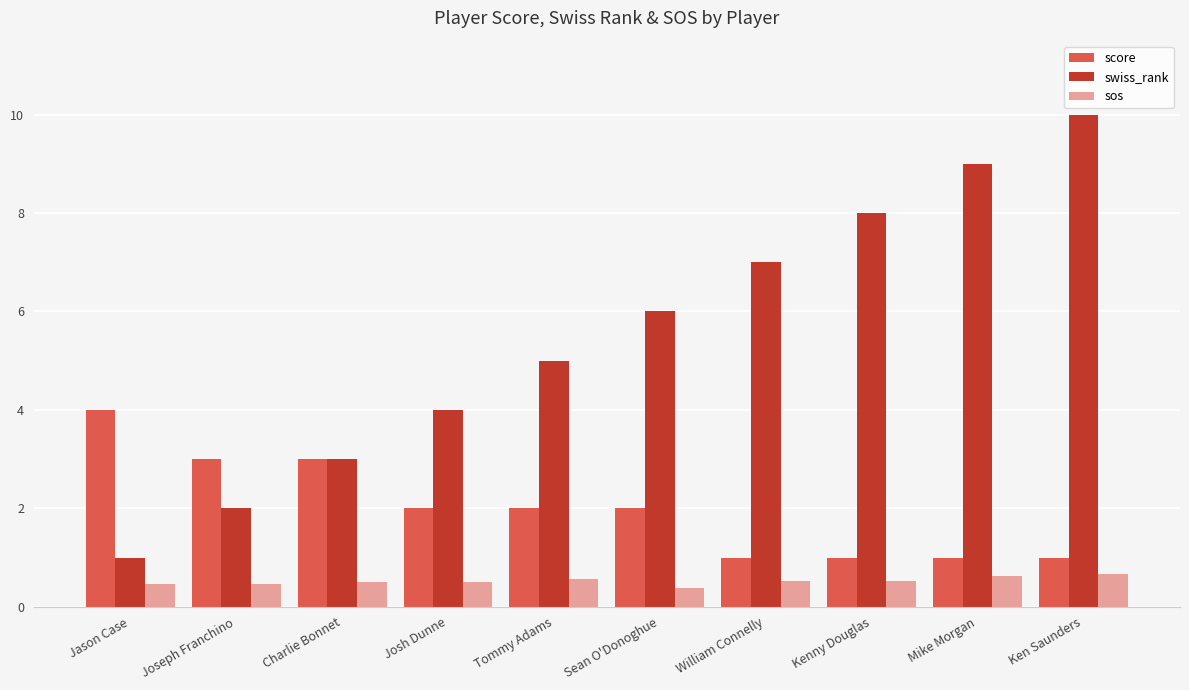

The value of swiss_rank at William Connelly is 2.5. True or false?

False